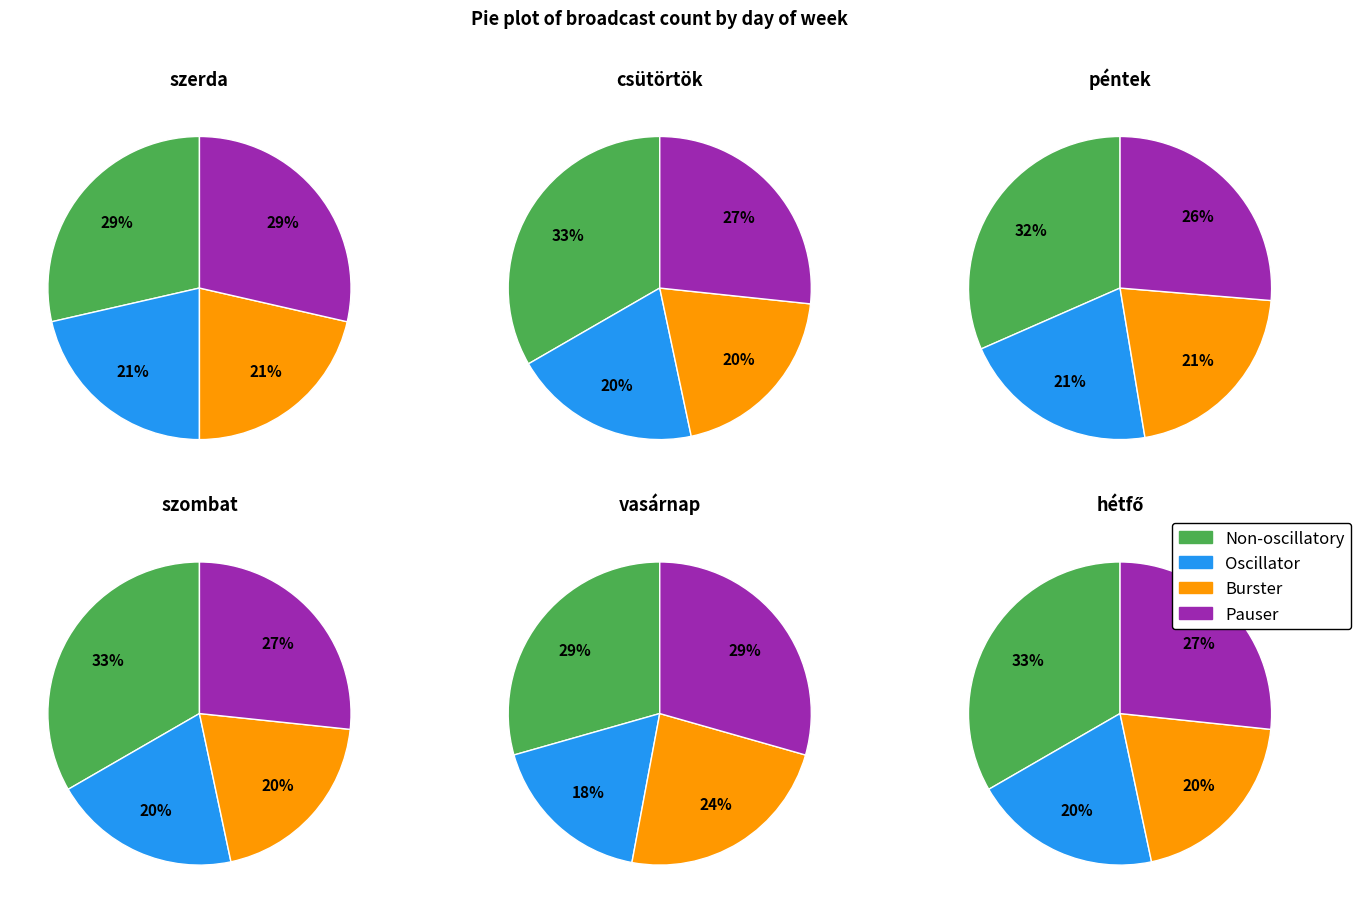

What percentage do szombat and vasárnap together represent?

34.4%